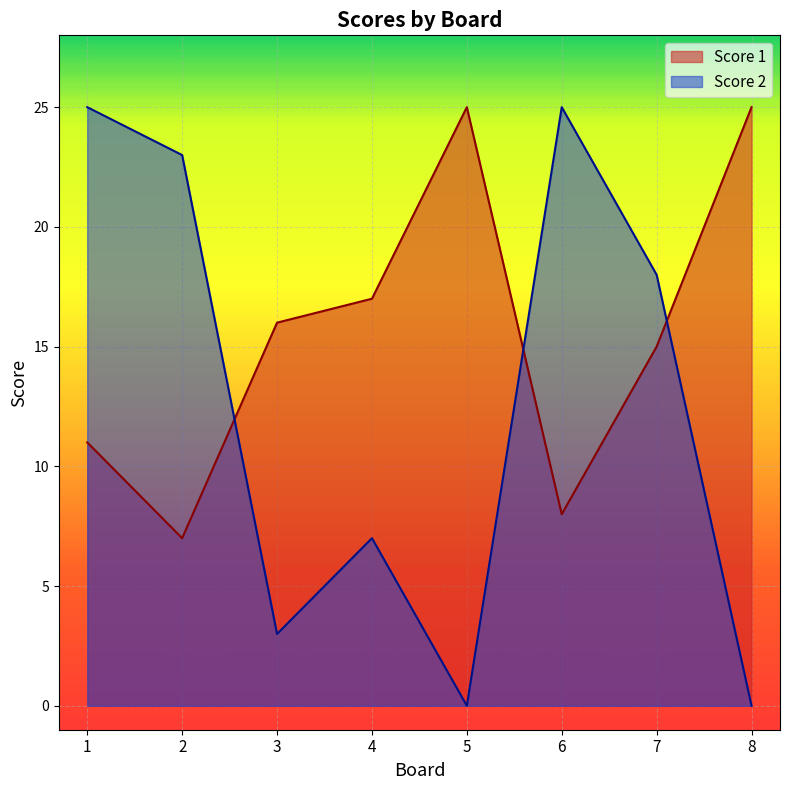

What is the total value across all series at 5?

25